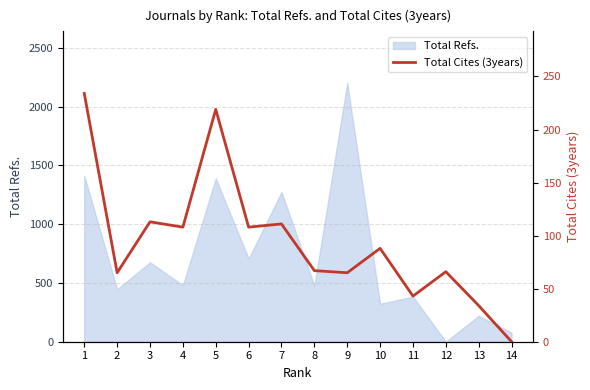

The value of Total Refs. at 12 is 0. True or false?

True